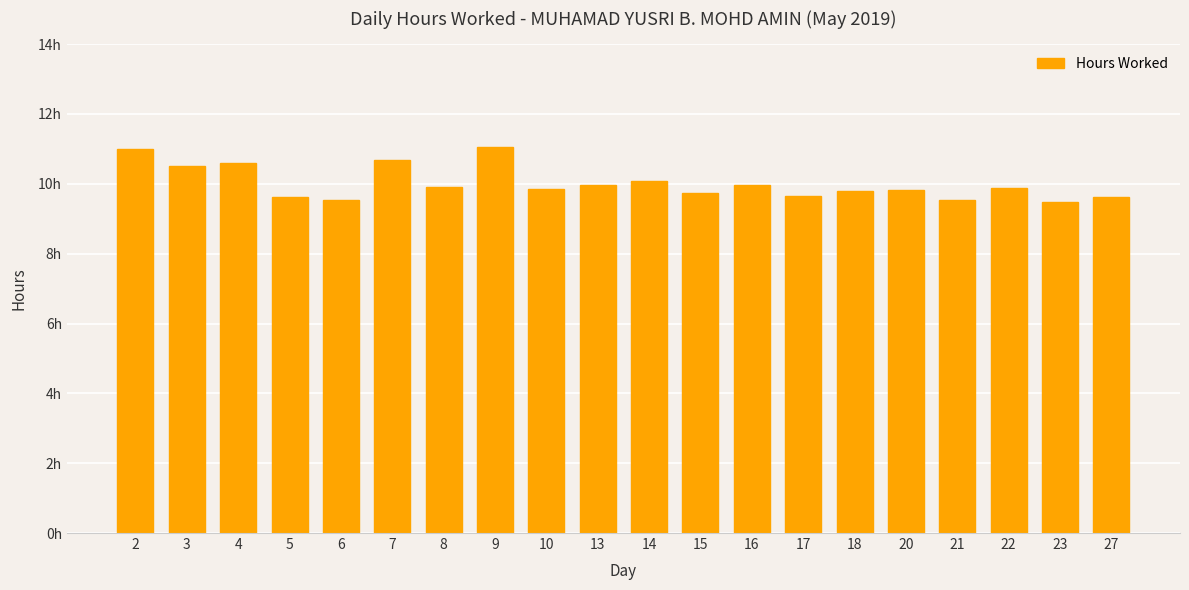

Between 5 and 22, which is larger?

22